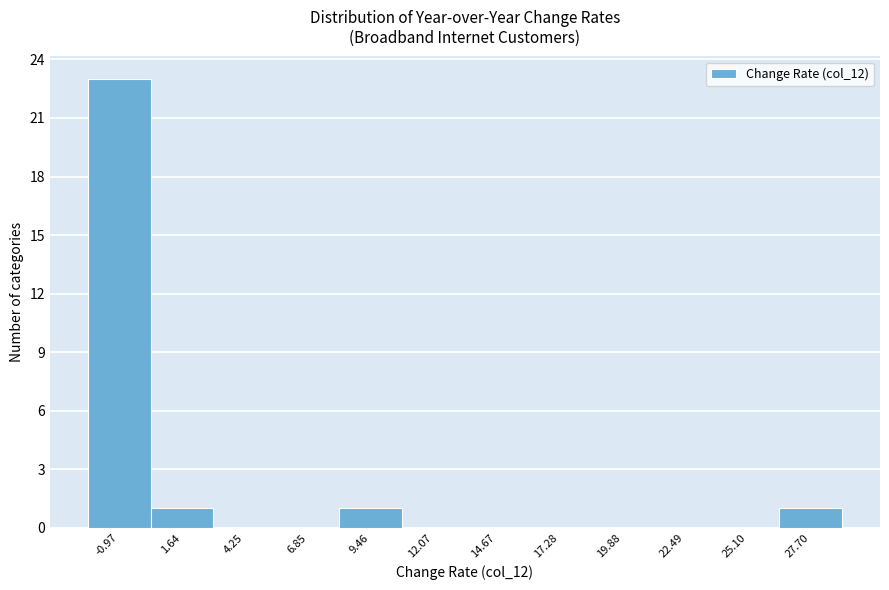

Reading left to right, what are all the values shown in this chart?

-0.97=23	1.64=1	4.25=0	6.85=0	9.46=1	12.07=0	14.67=0	17.28=0	19.88=0	22.49=0	25.10=0	27.70=1